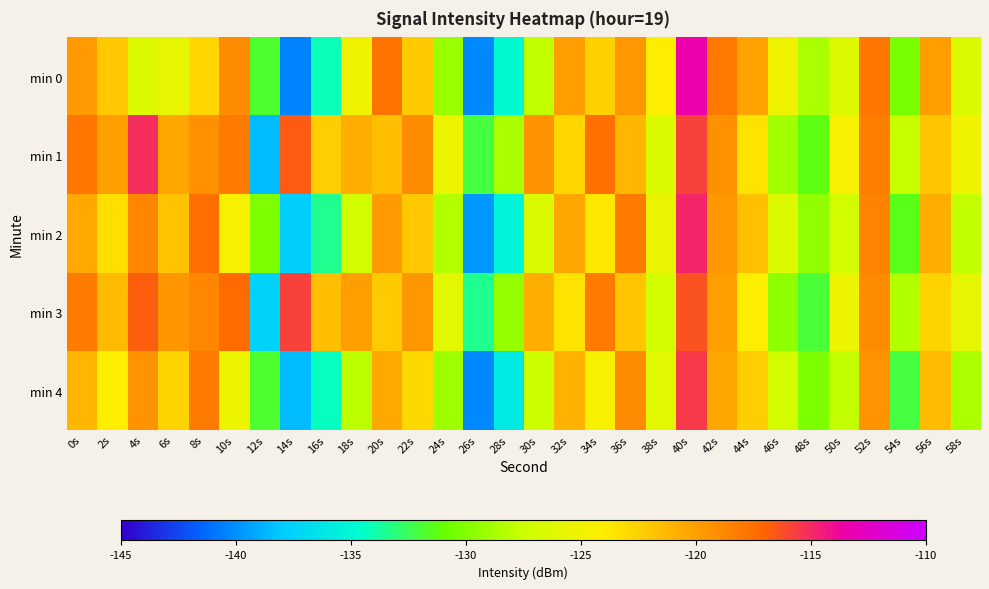

What is the total value across all series at 38s?

-629.3